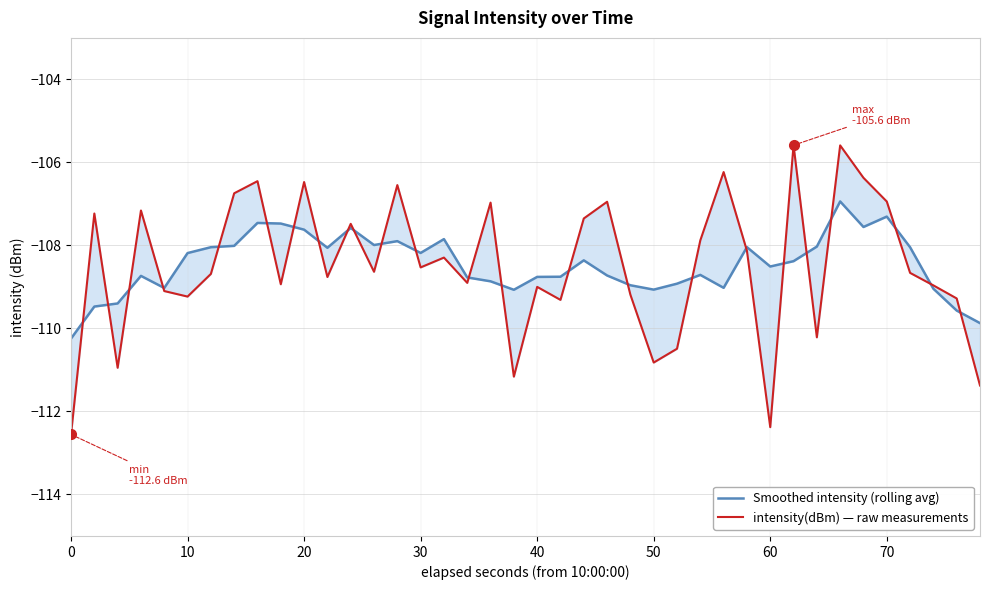

Which series has the largest total across all categories?

Smoothed intensity (rolling avg)